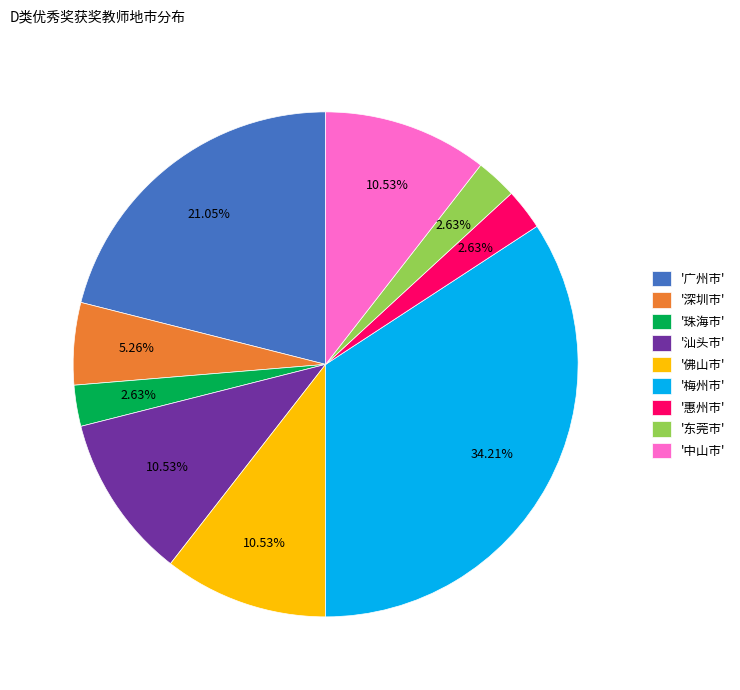

What is the largest slice in the pie chart?

'梅州市'